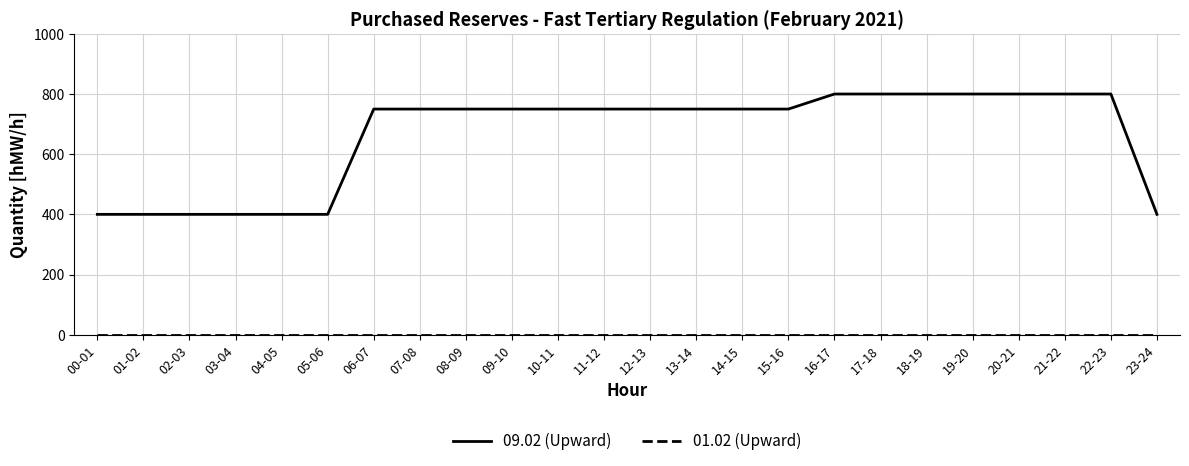

What position from the left is 17-18?

18